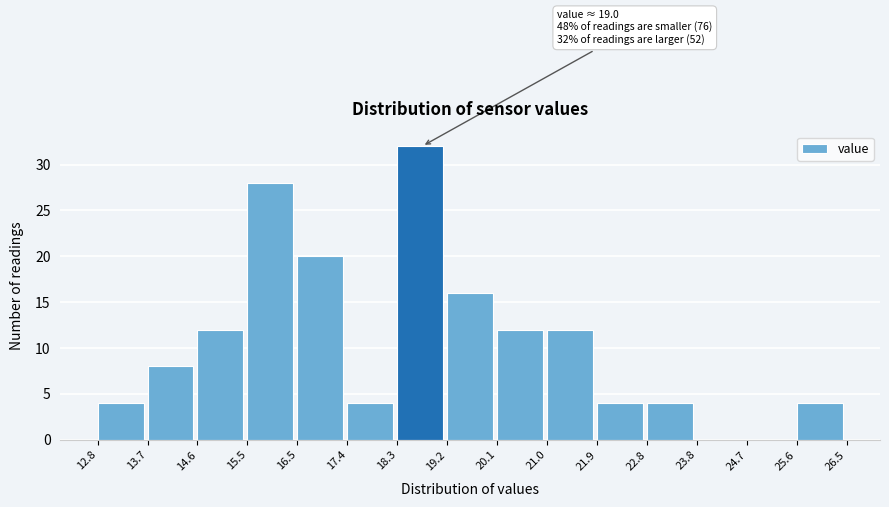

Over which range of the x-axis is the bar tallest?

18.3 to 19.2